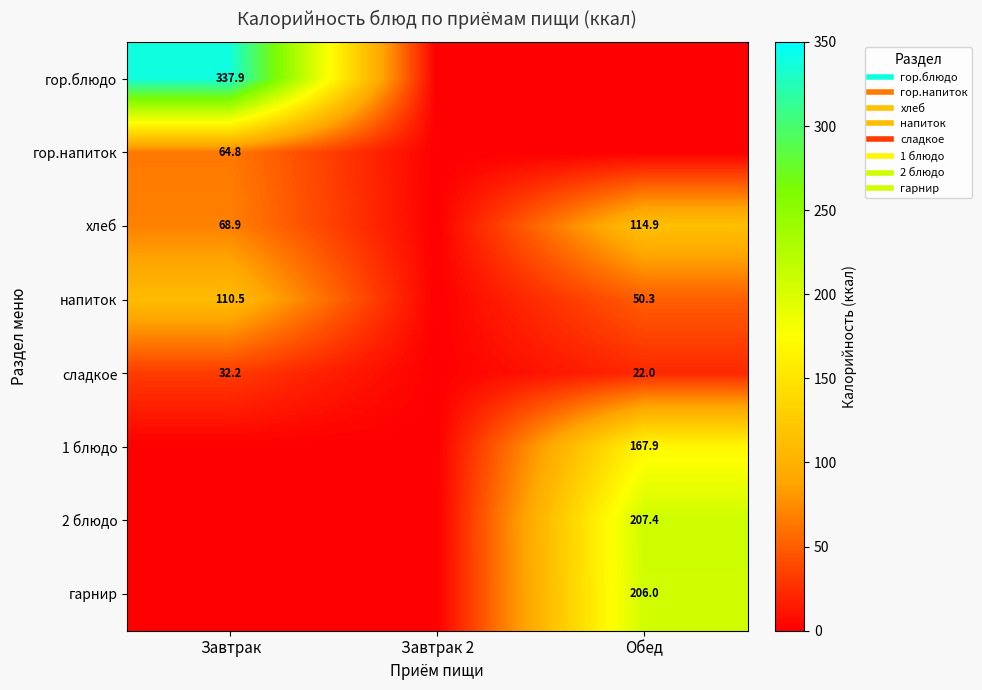

List the series in order of their peak value, lowest first.

сладкое, гор.напиток, напиток, хлеб, 1 блюдо, гарнир, 2 блюдо, гор.блюдо